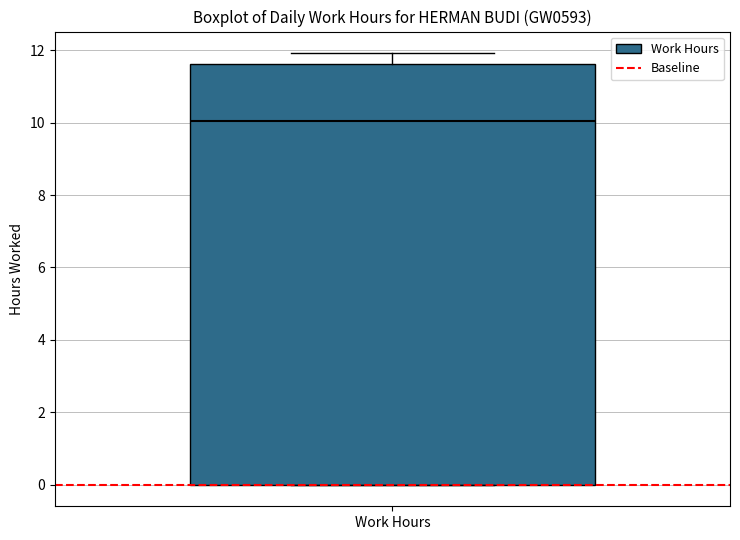

Transcribe this box plot: give where the median line is, the range the box spans, and where the two whiskers end, as read against the y-axis. The values are not printed on the chart, so give them approximately, as read against the axis.

median 10.0, box 0.0 to 11.6, whiskers 0.0 to 12.0